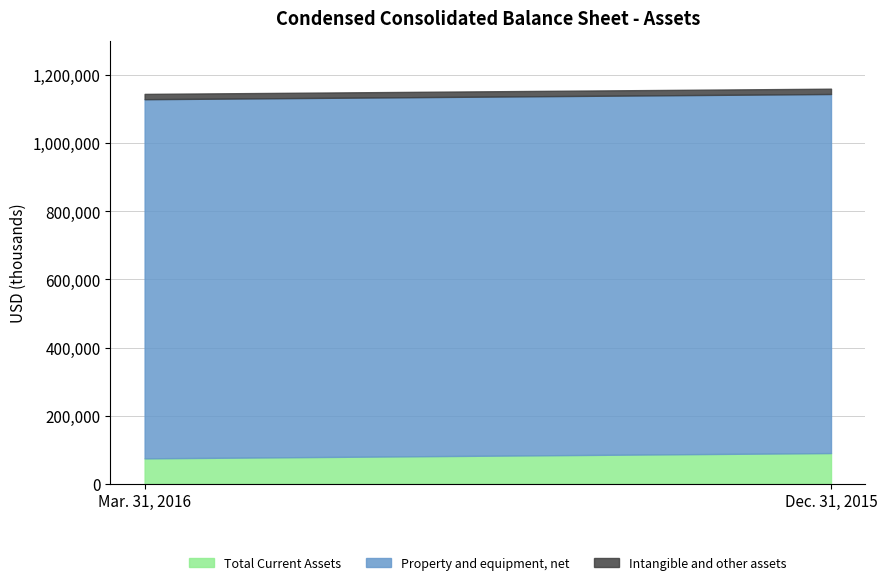

Rank the series at Dec. 31, 2015 from lowest to highest value.

Intangible and other assets, Total Current Assets, Property and equipment, net